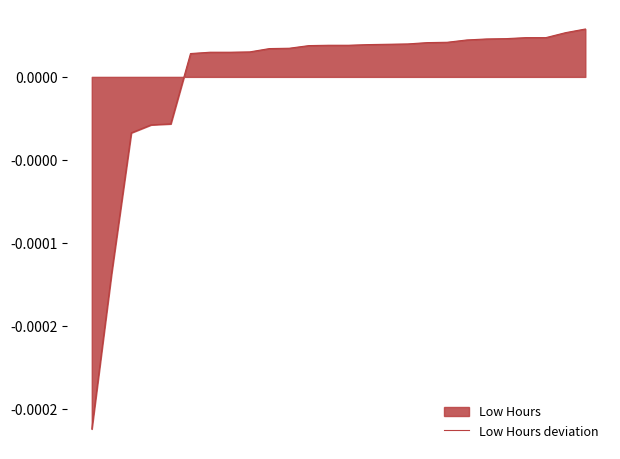

The chart shows a value of 0.0 at 23. True or false?

False